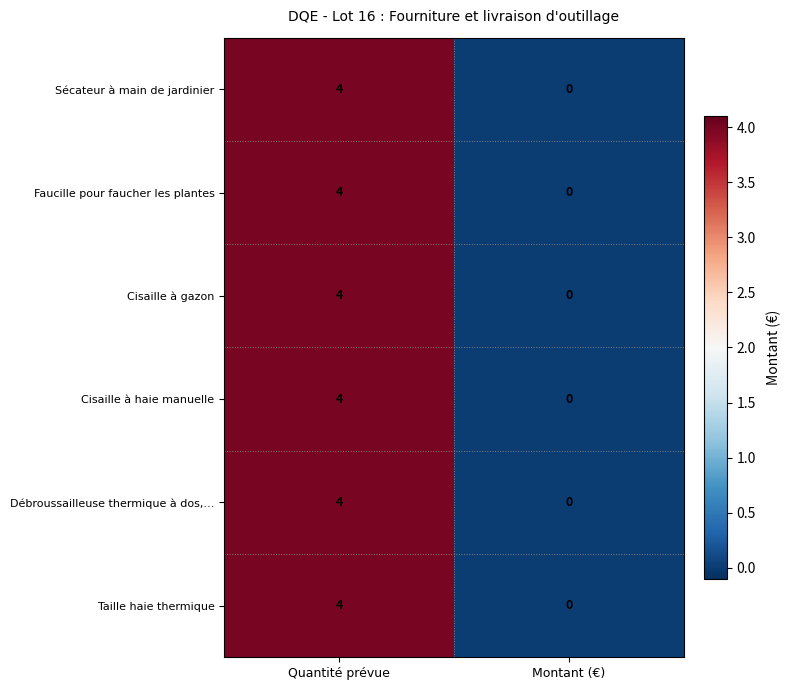

Is the value of Débroussailleuse thermique à dos,… at Montant (€) greater than the value of Taille haie thermique at Quantité prévue?

No